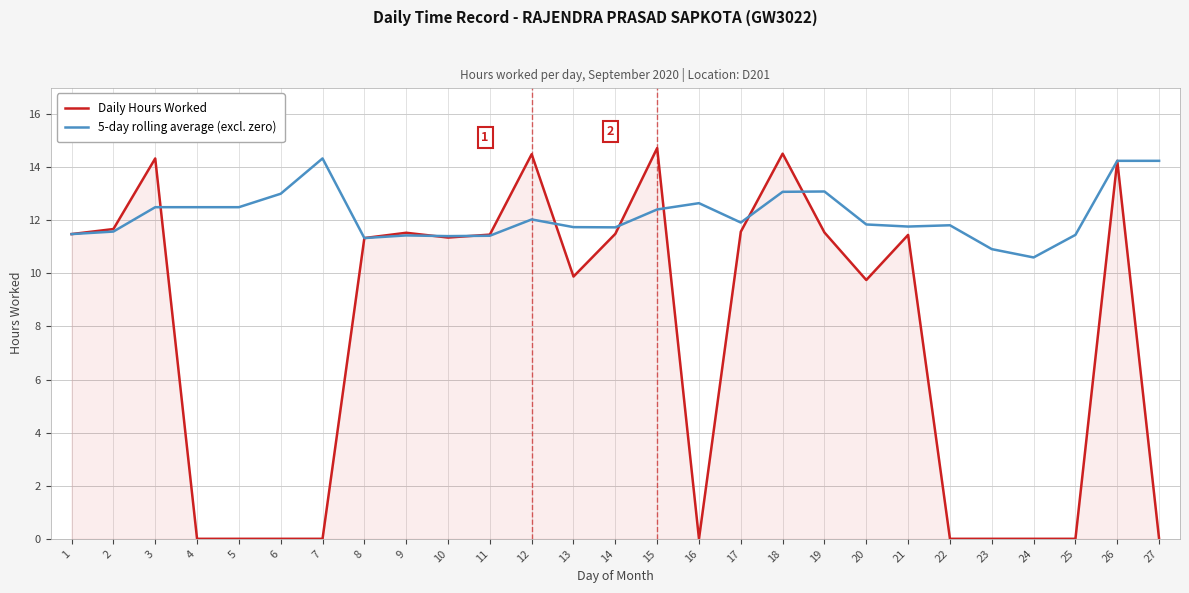

True or false: 5-day rolling average (excl. zero) has more than 1 interior local peaks.

True